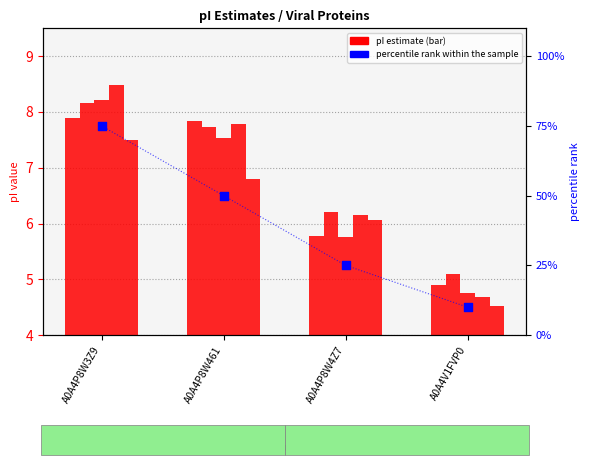

At how many categories does at least one series exceed 63?

1